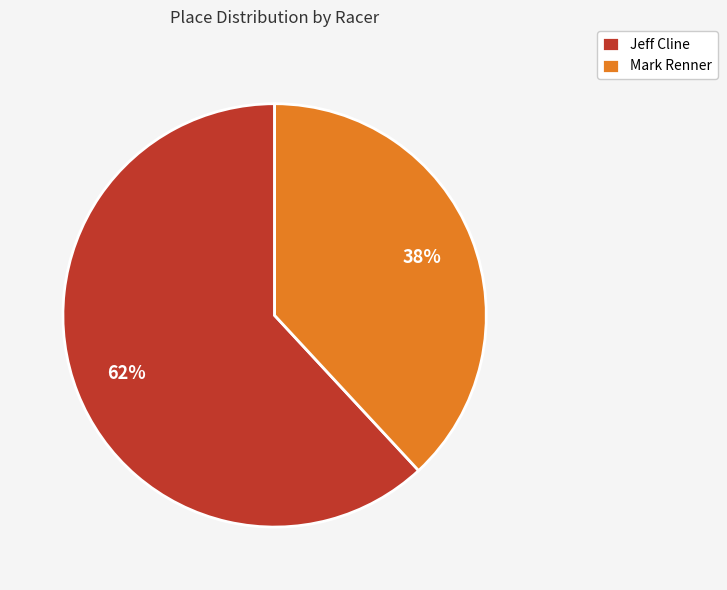

True or false: Jeff Cline accounts for 55% of the total.

False